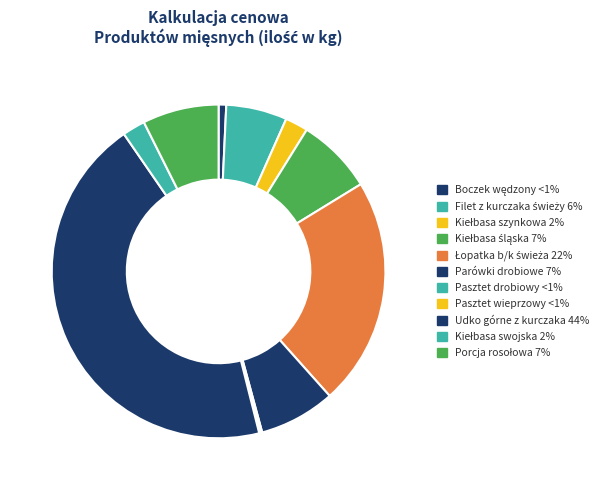

Does any single category account for the majority?

No